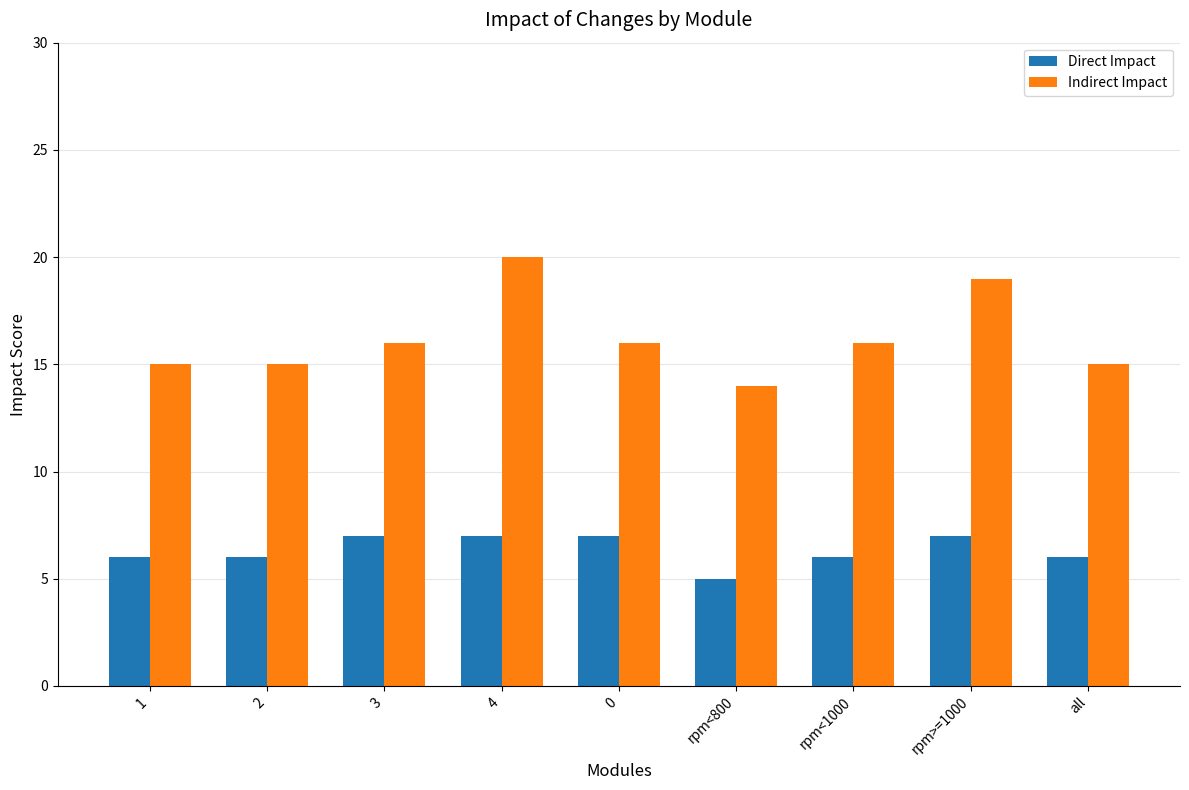

Count the number of data series in this chart.

2